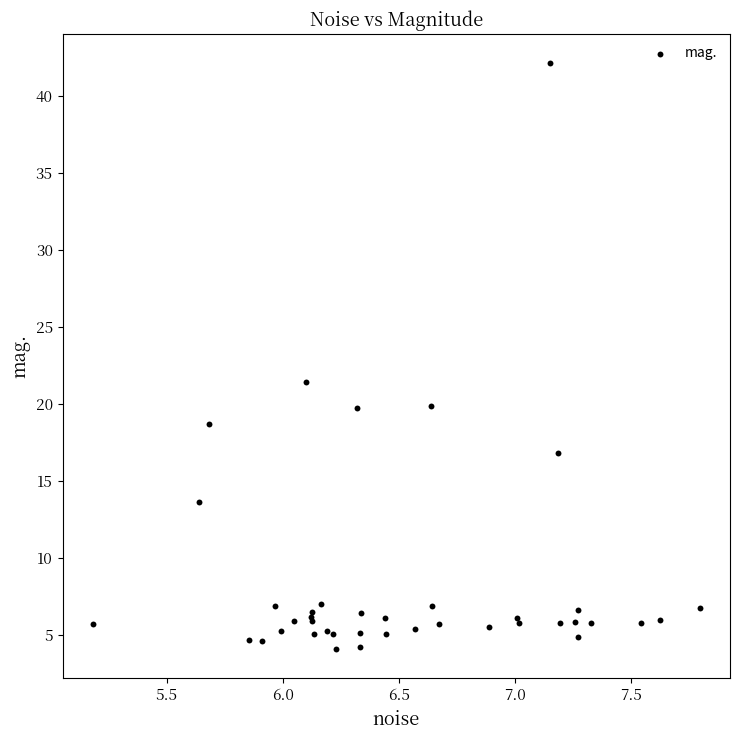

What Y value in the scatter plot is closest to 23?

21.4